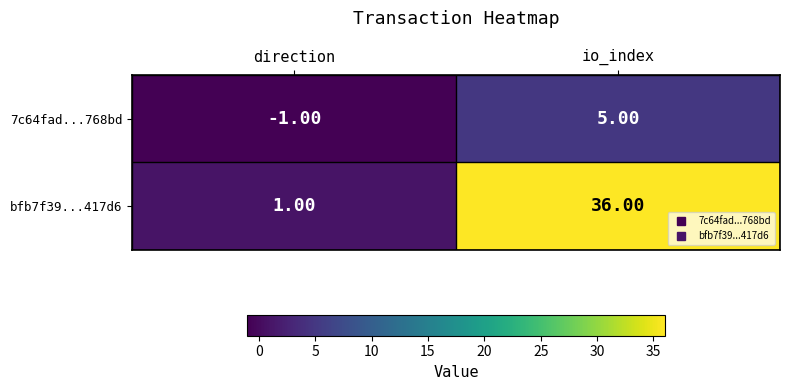

How many negative values does the 7c64fad...768bd series have?

1